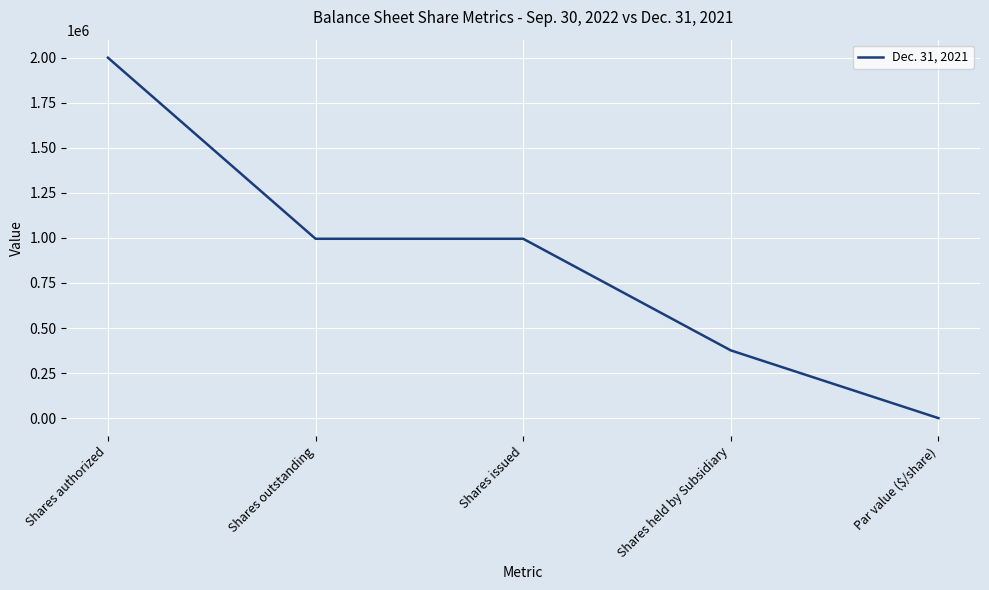

What is the minimum value shown in the chart?

1